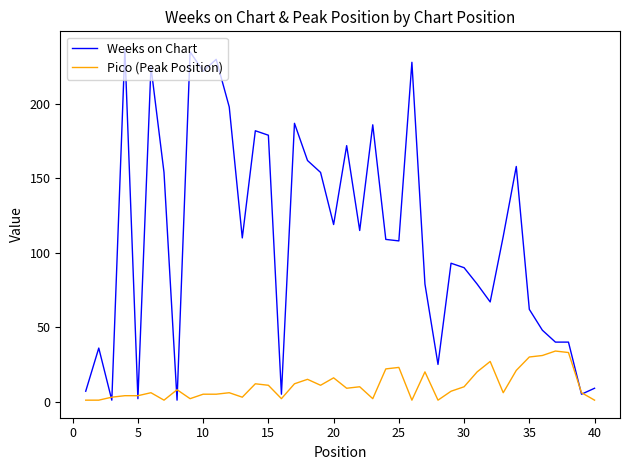

What is the maximum value shown in the chart?

237